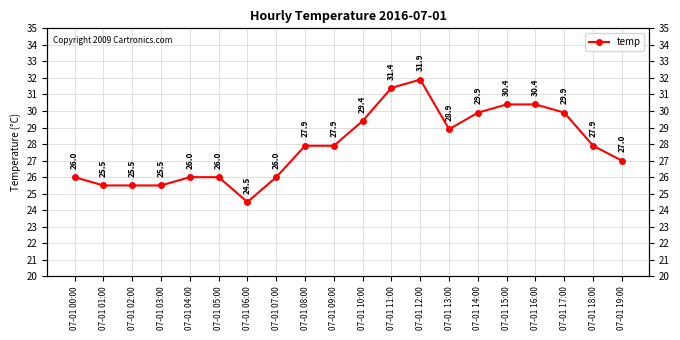

What is the value of the 4th point from the left?

25.5